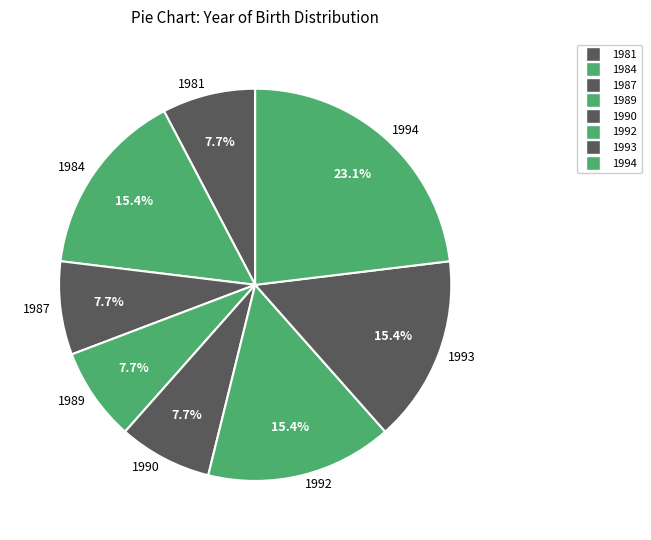

Approximately how many times larger is the value at 1987 compared to 1992?

0.5